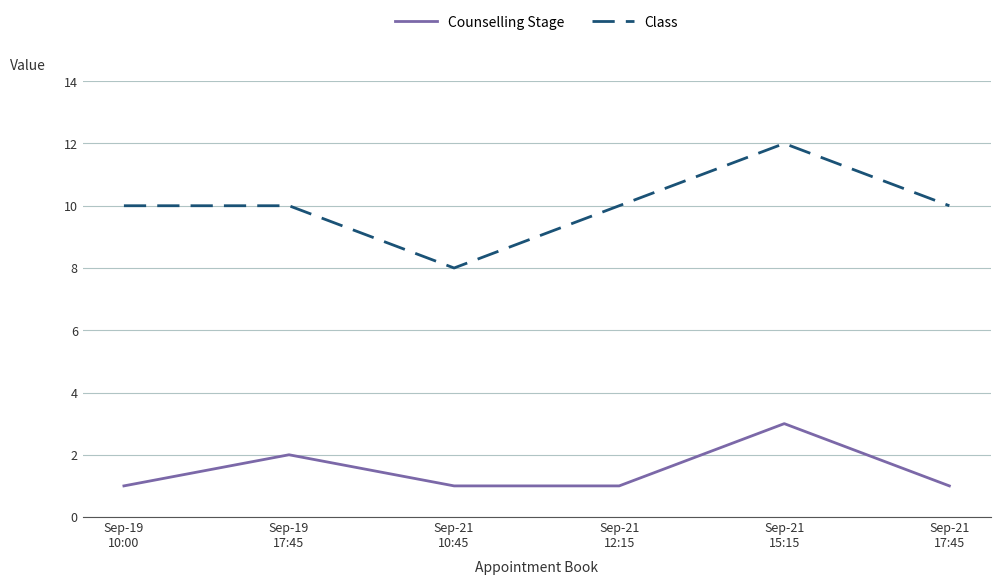

List the series in order of their overall mean, highest first.

Class, Counselling Stage